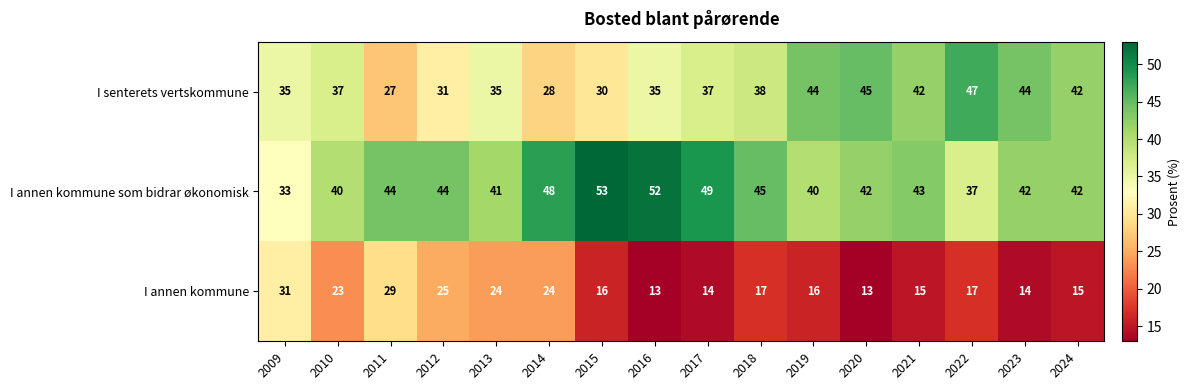

The I annen kommune som bidrar økonomisk series shows 9 at 2010. True or false?

False